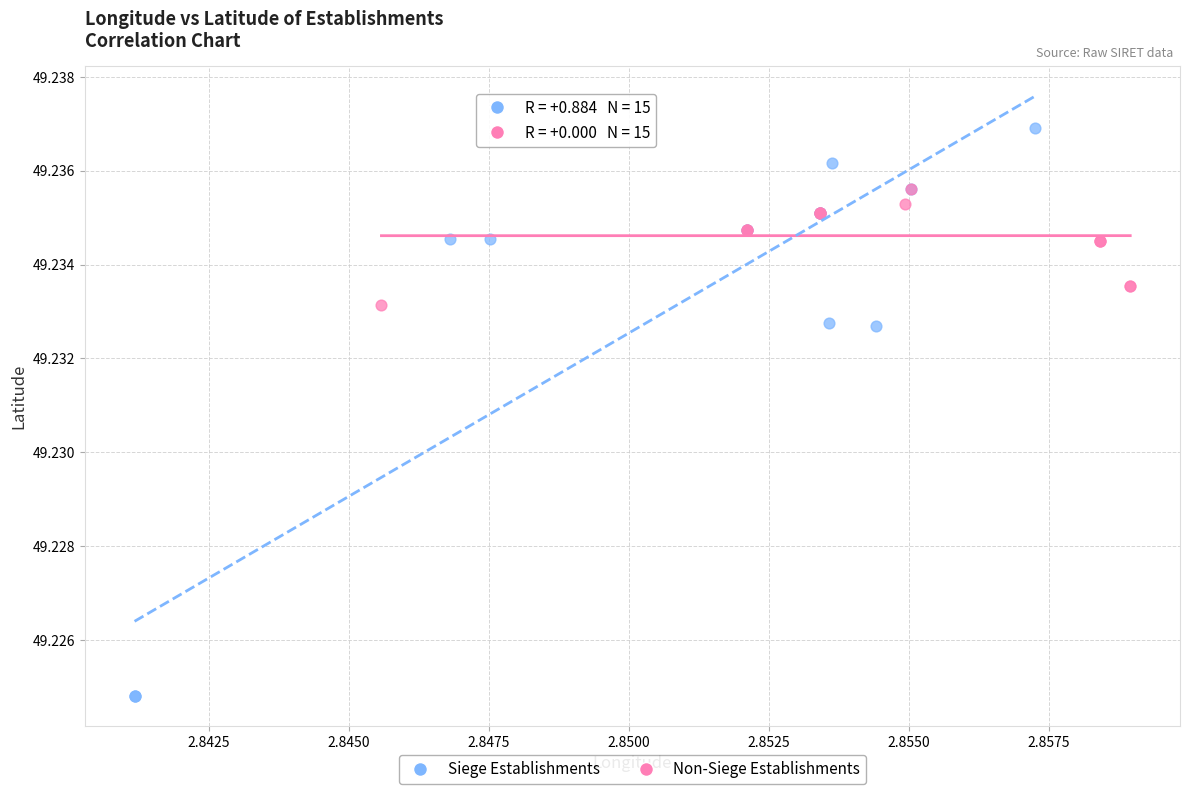

Which series has the widest spread of Y values?

Siege Establishments